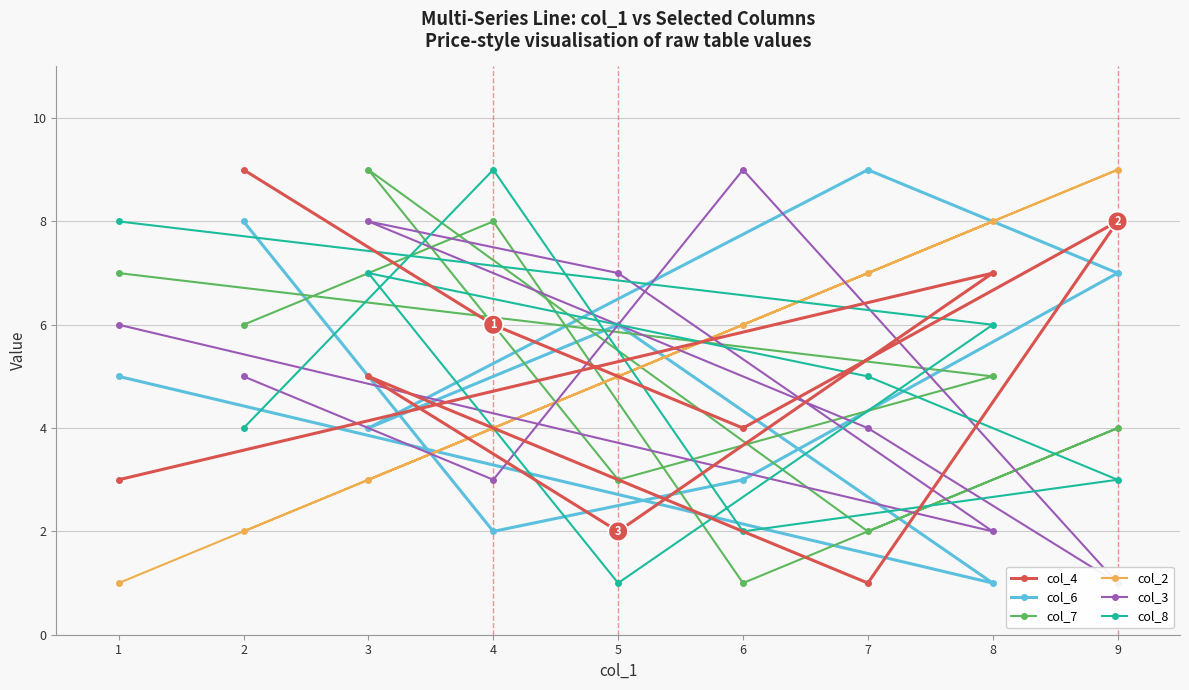

Is the value of col_2 at 4 greater than the value of col_6 at 2?

No